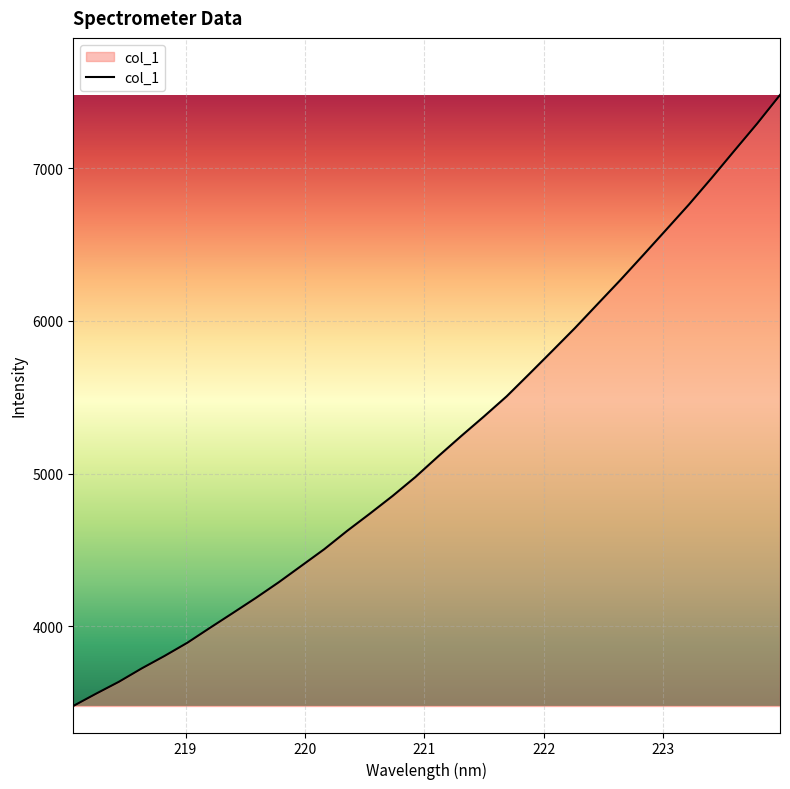

What is the greatest value displayed?

7480.7